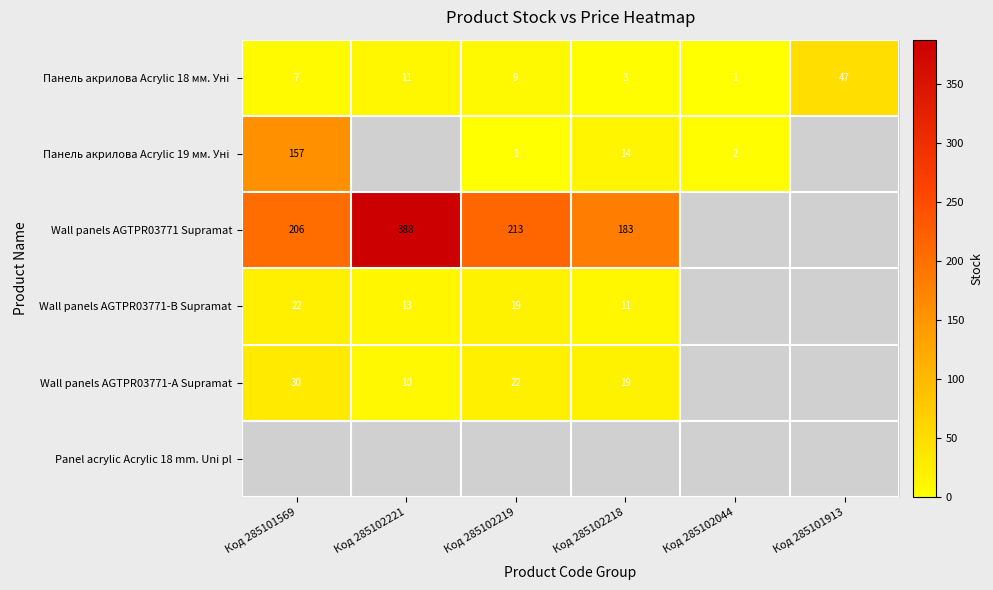

What is the sum of the Wall panels AGTPR03771 Supramat values at Код 285102221 and Код 285101569?

594